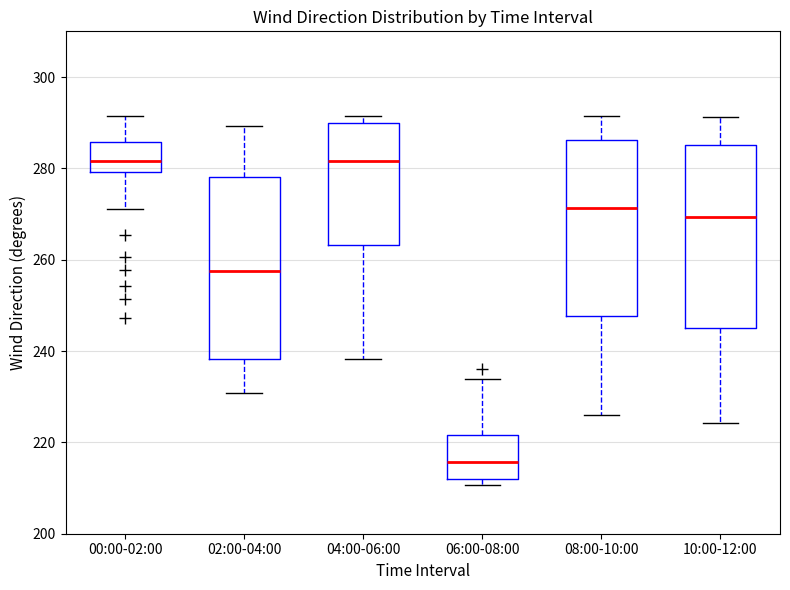

Where does the lower whisker of the box for 04:00-06:00 end on the y-axis? The values are not printed on the chart, so give them approximately, as read against the axis.

238